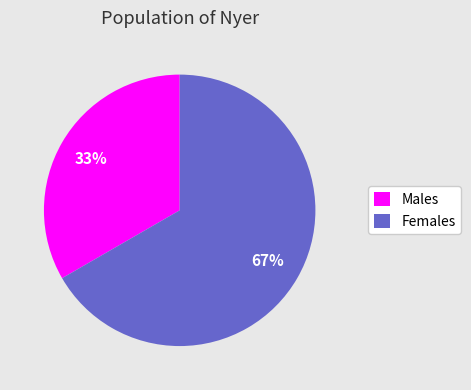

To the nearest percent, what portion does Males represent?

33%